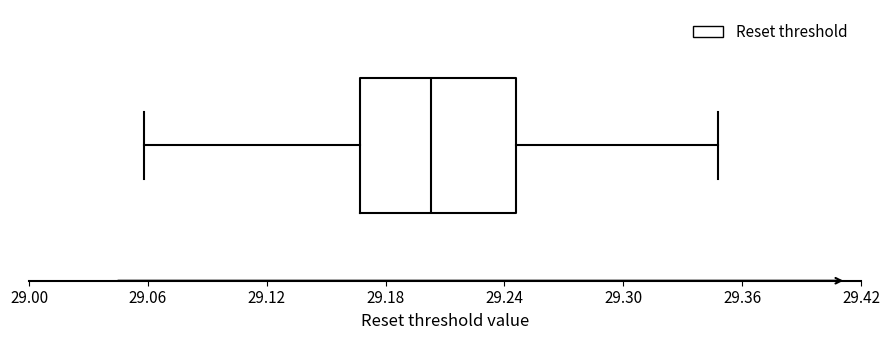

Transcribe this box plot: give where the median line is, the range the box spans, and where the two whiskers end, as read against the x-axis. The values are not printed on the chart, so give them approximately, as read against the axis.

median 29.20, box 29.17 to 29.25, whiskers 29.06 to 29.35